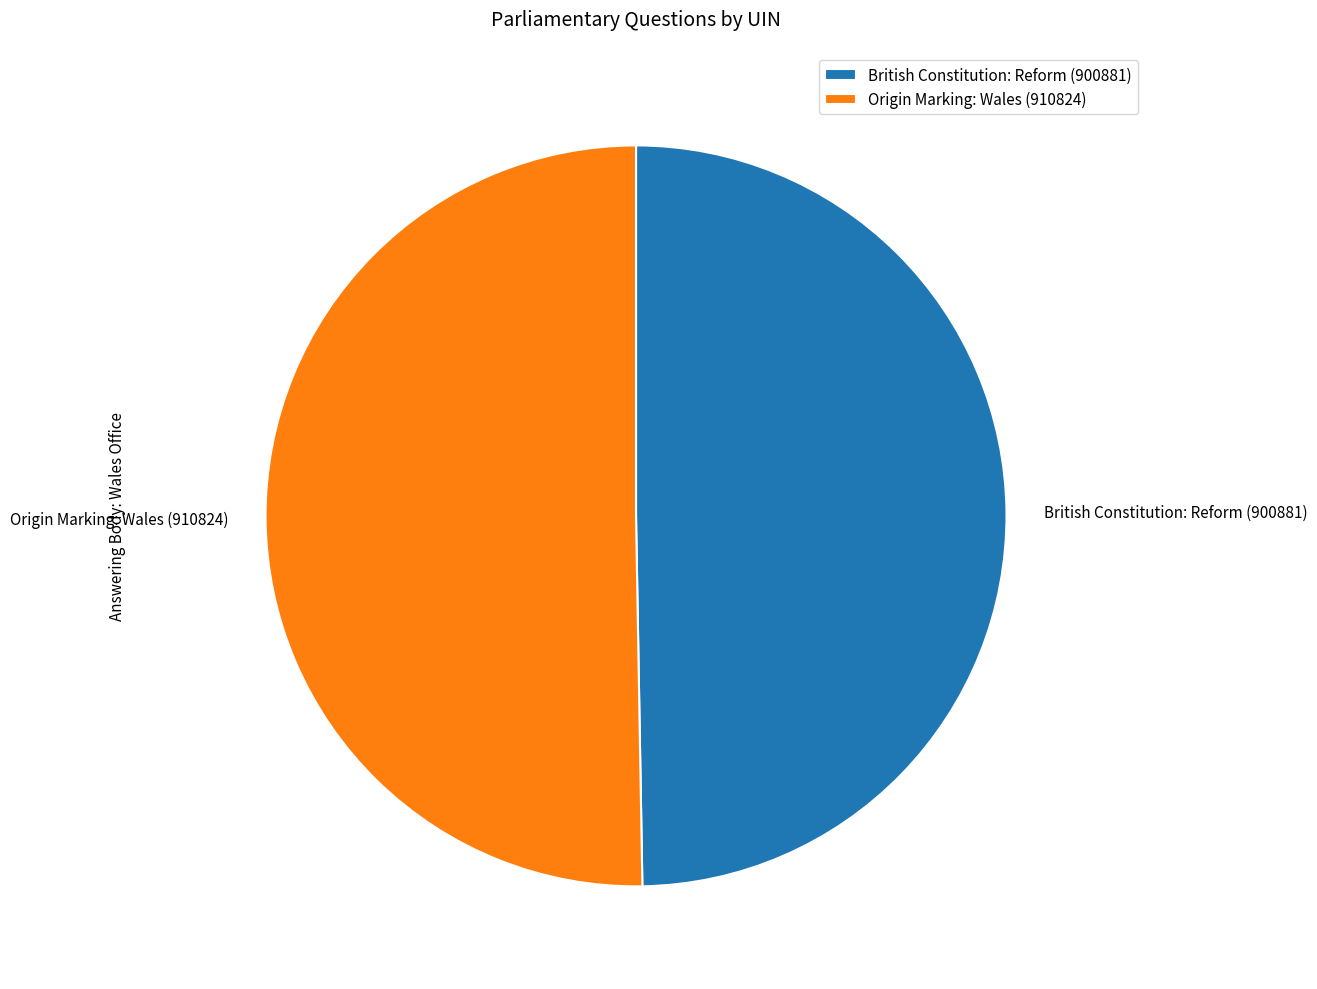

Combined, do British Constitution: Reform (900881) and Origin Marking: Wales (910824) account for over 50%?

Yes